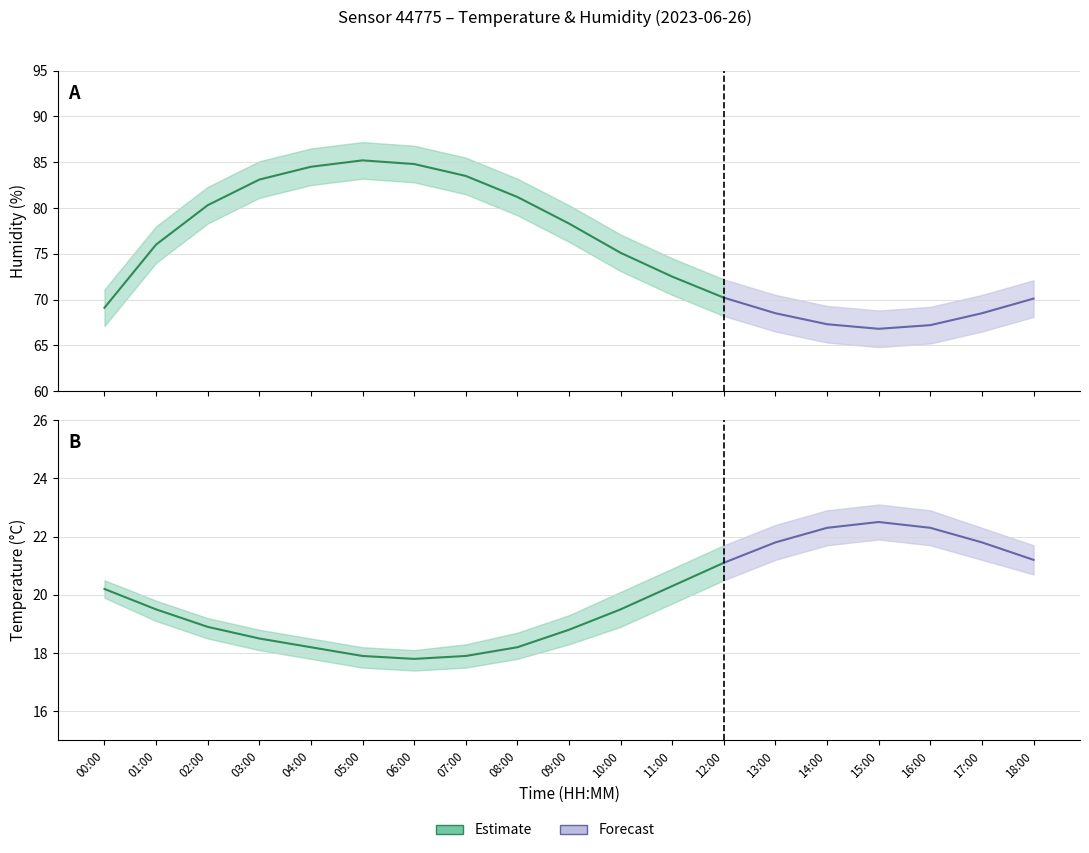

True or false: temperature_lower and temperature_upper intersect in this chart.

False